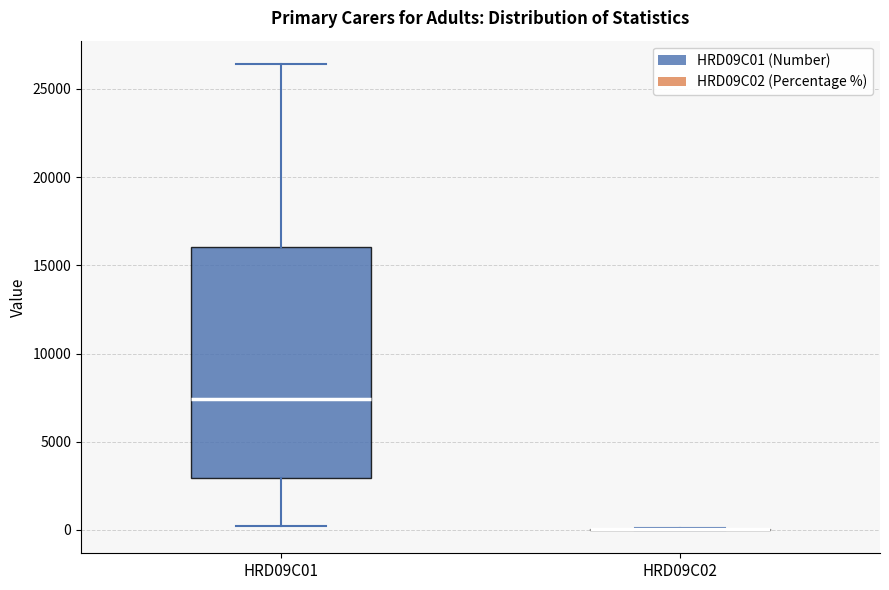

Which box is the tallest, from its lower edge to its upper edge?

HRD09C01